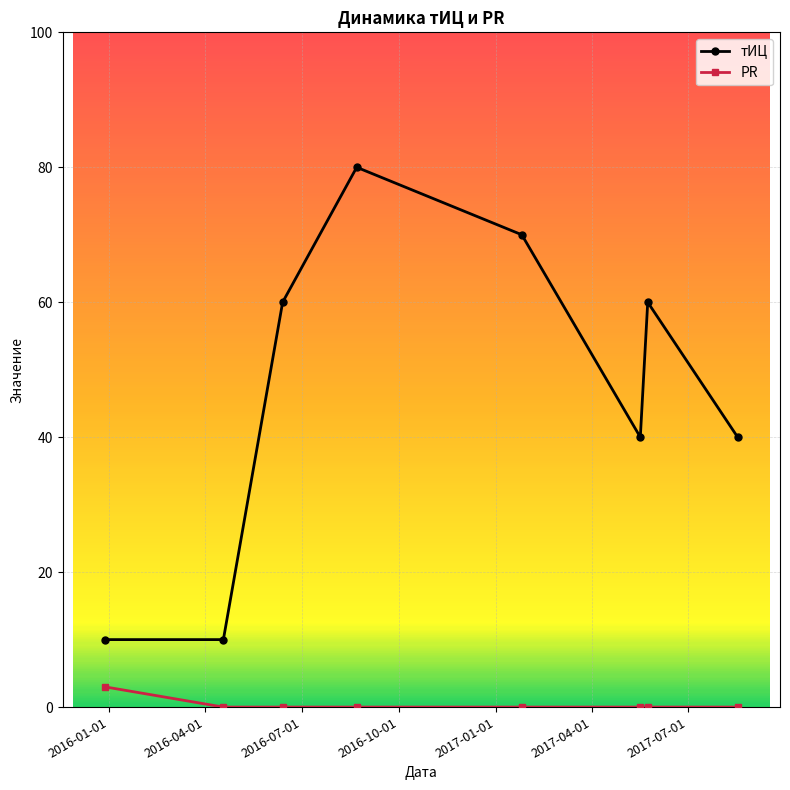

Is this an area chart (filled region under the line)?

No